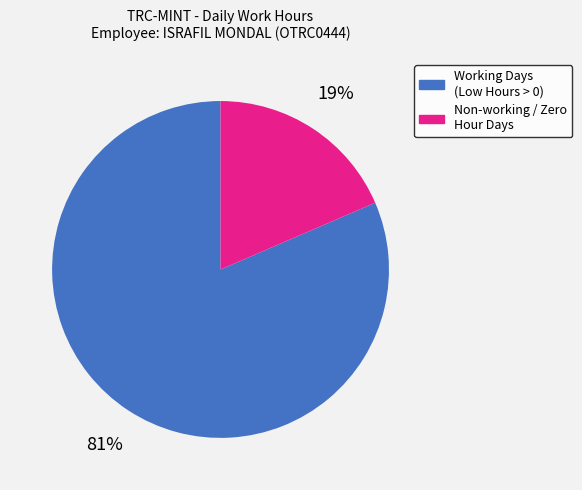

Does any single category account for the majority?

Yes